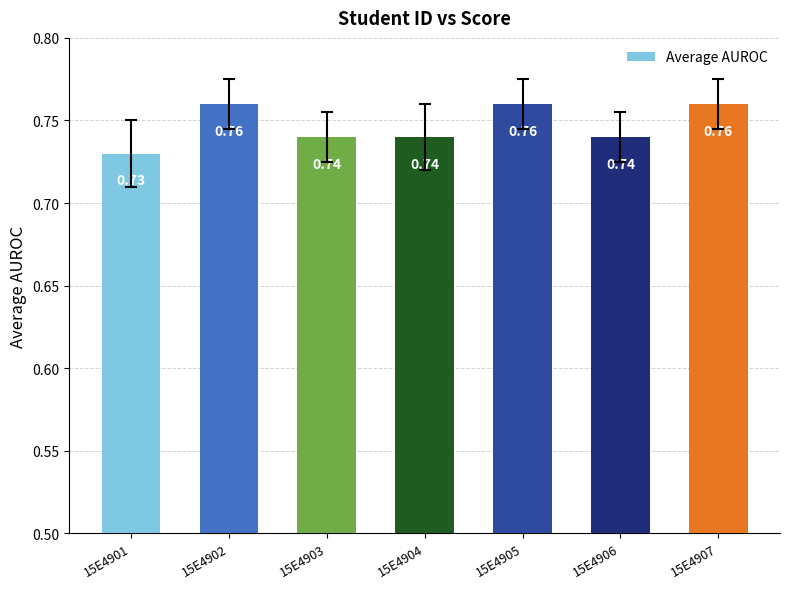

What is the sum of all values?

5.2